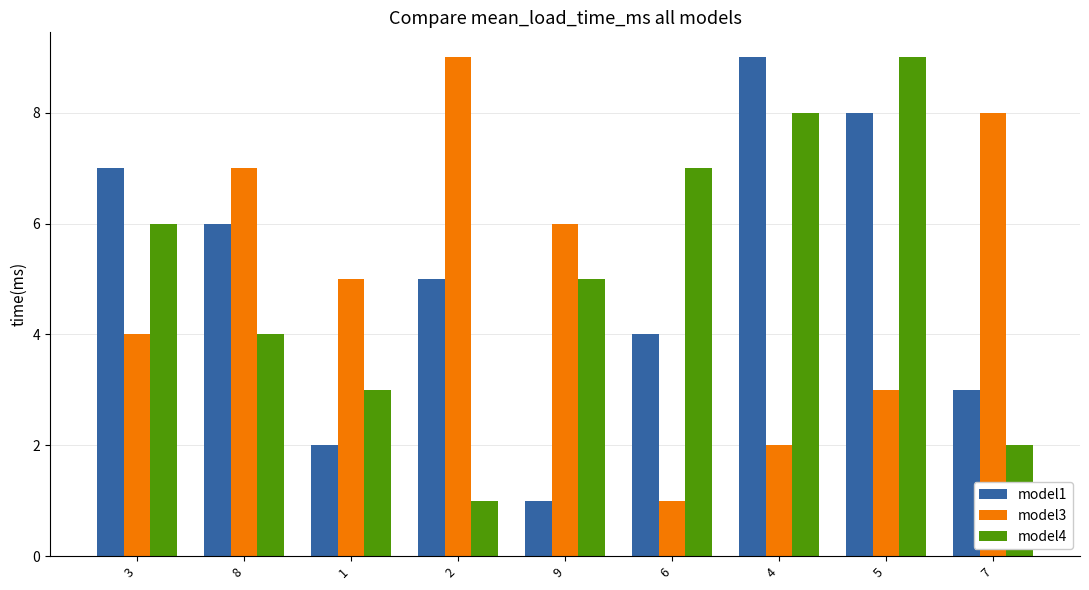

Rank the series at 3 from highest to lowest value.

model1, model4, model3